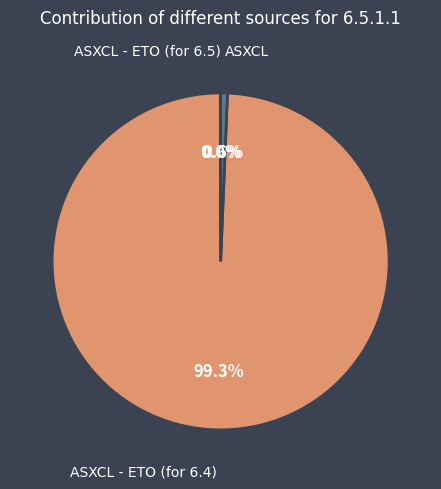

Is there a majority slice in this chart?

Yes